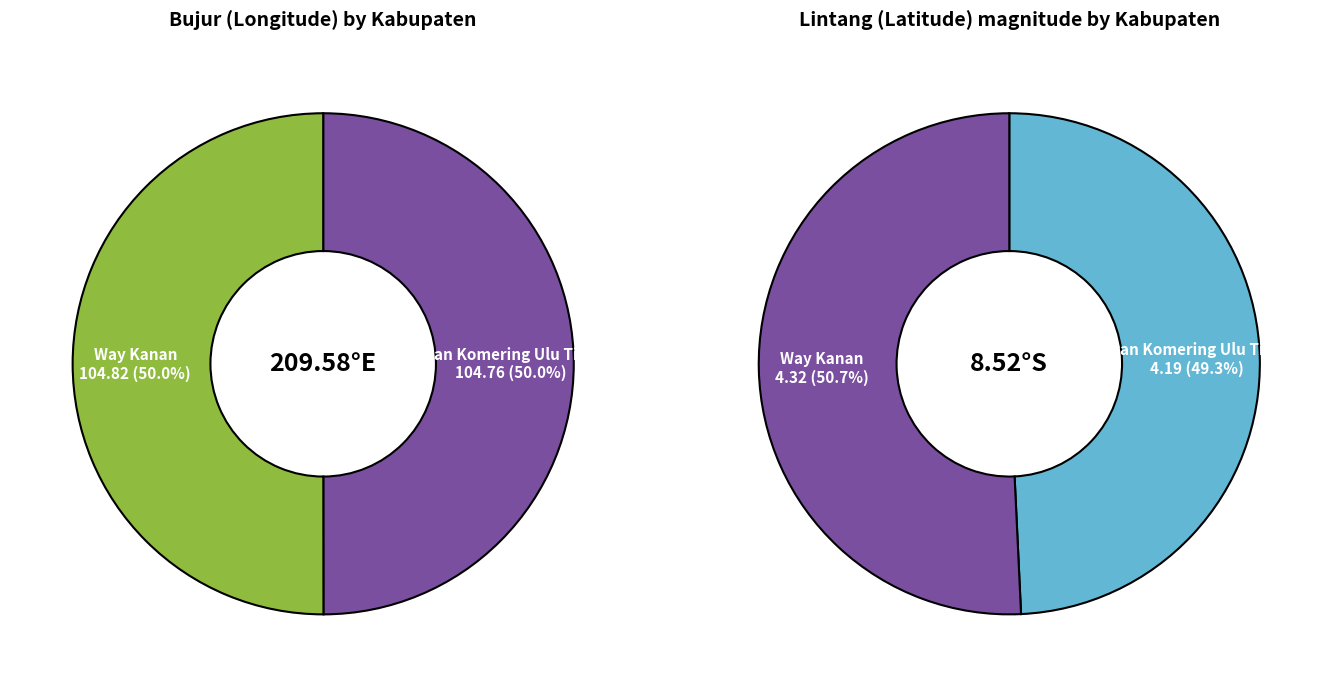

What is the smallest slice in the pie chart?

Ogan Komering Ulu Timur